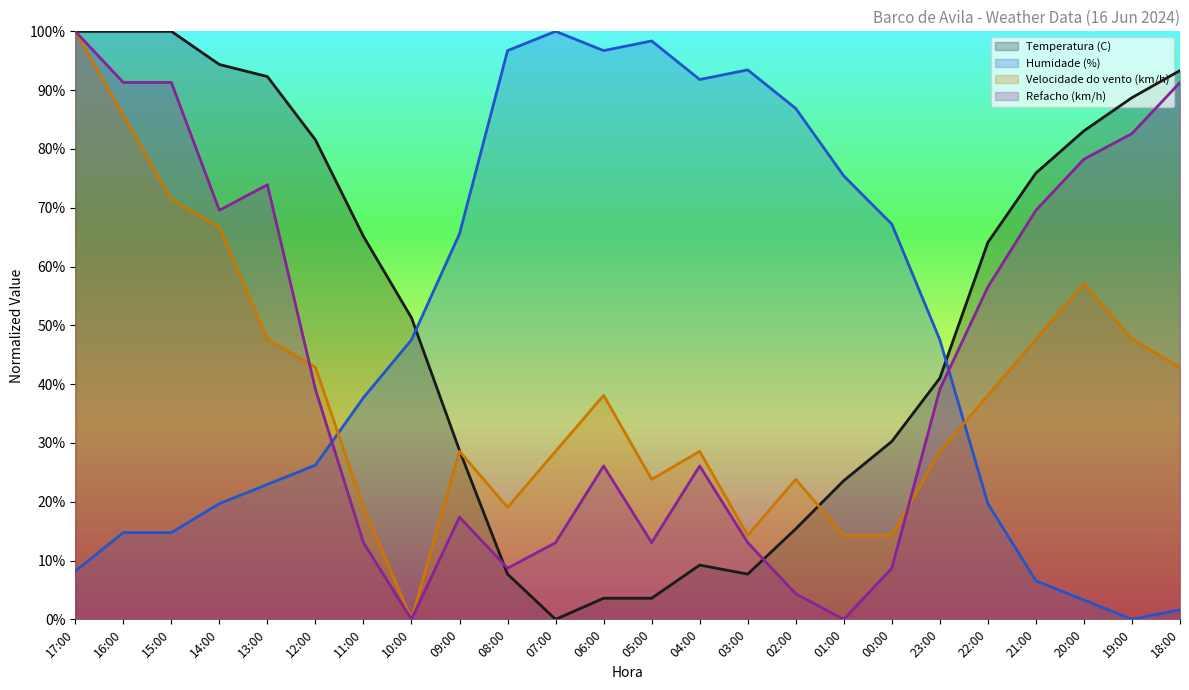

What is the difference between the Humidade (%) values at 19:00 and 16:00?

14.8